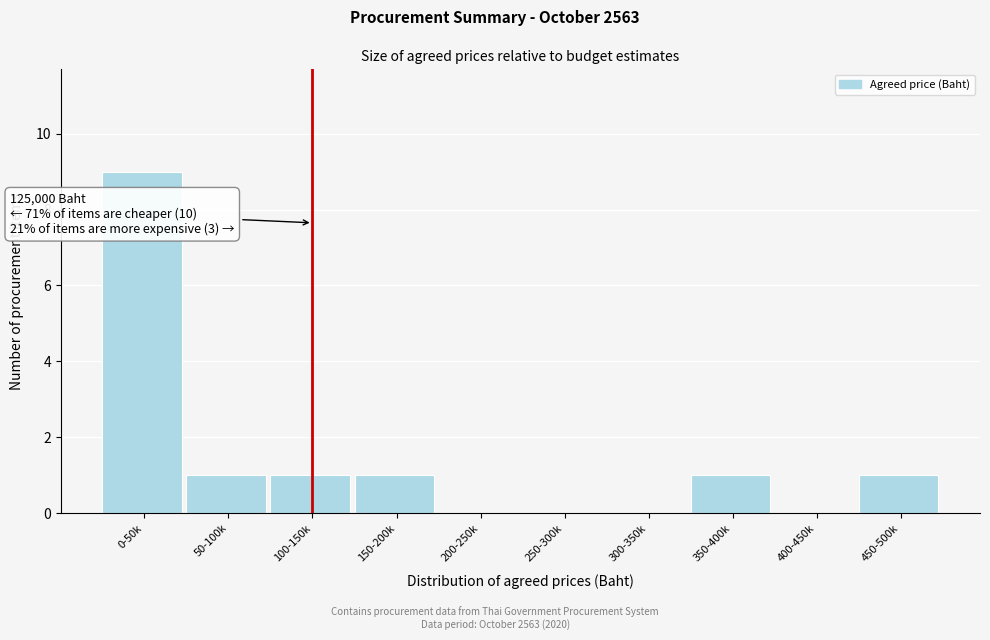

Reading right to left, transcribe all the data shown in this chart.

450-500k=1	400-450k=0	350-400k=1	300-350k=0	250-300k=0	200-250k=0	150-200k=1	100-150k=1	50-100k=1	0-50k=9